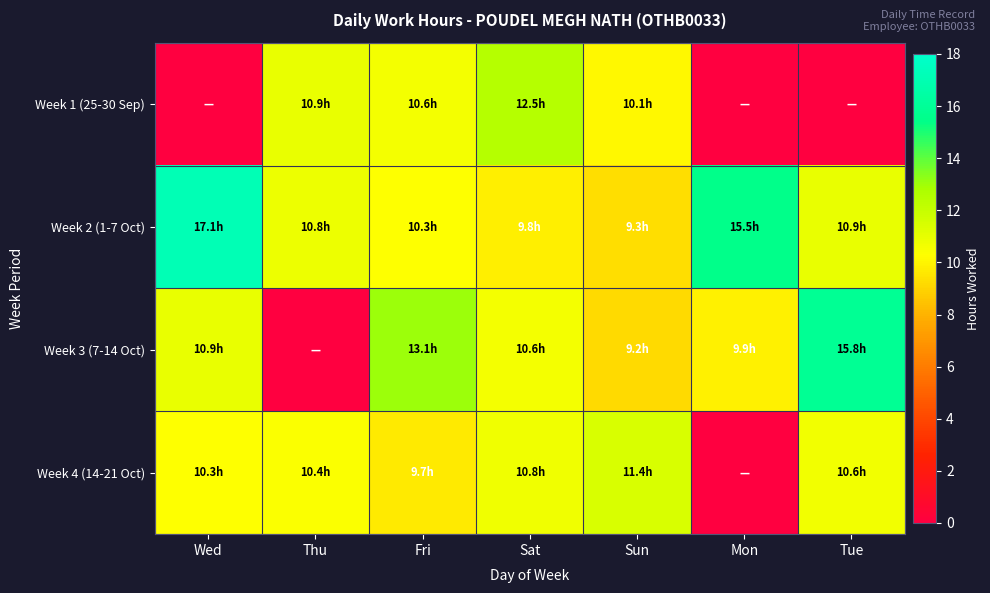

At how many categories does at least one series exceed 0?

7